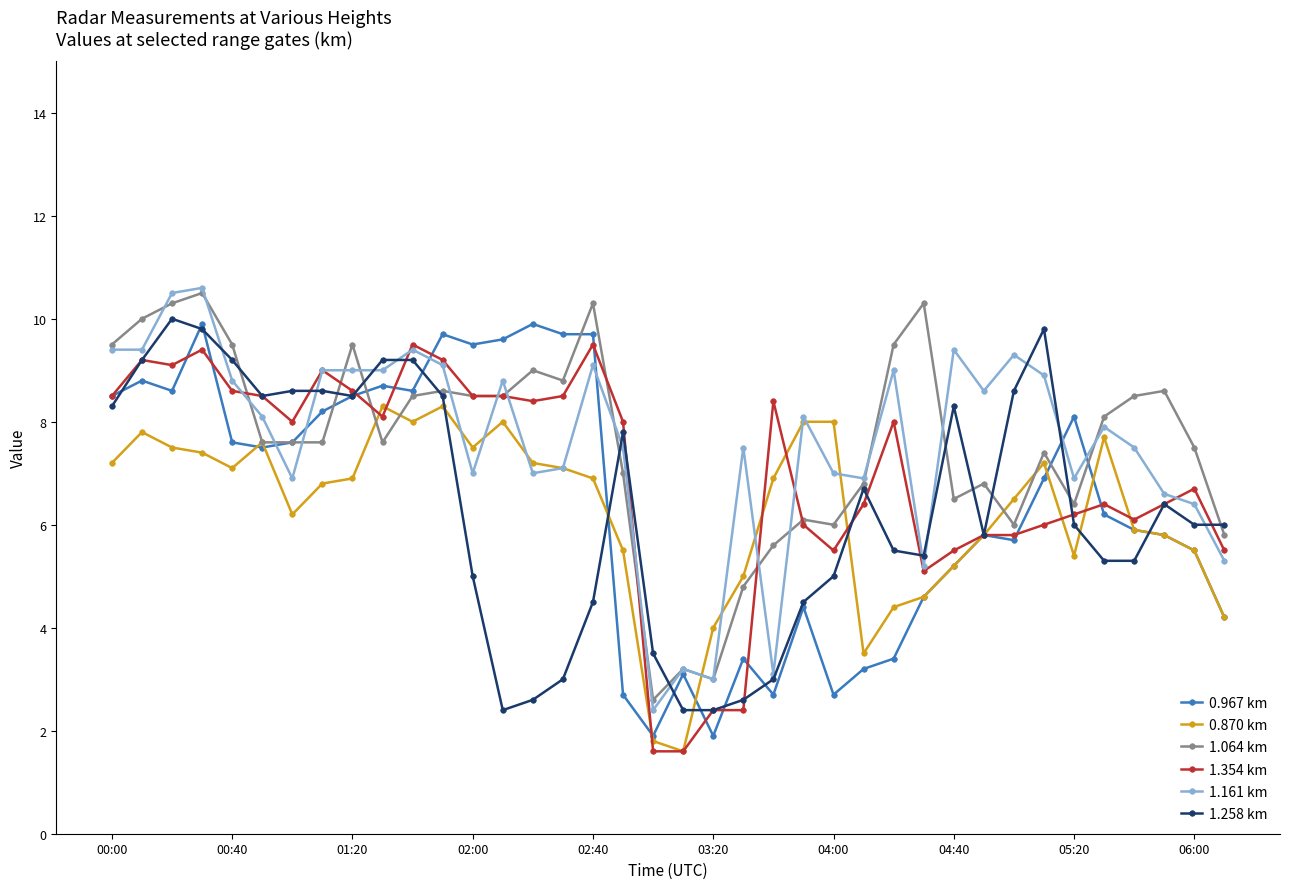

What is the value of the 1.064 km point at the 14th from the left?

8.5